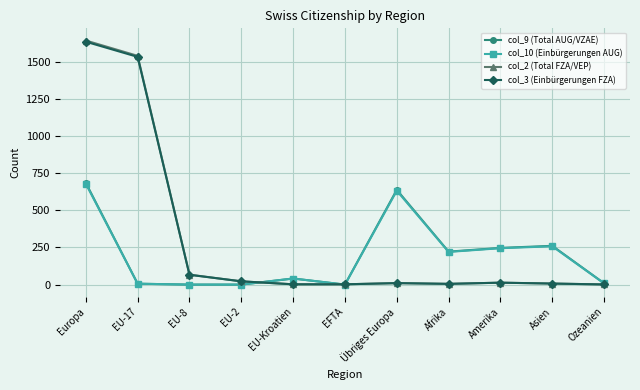

What is the label of the 6th point from the left?

EFTA